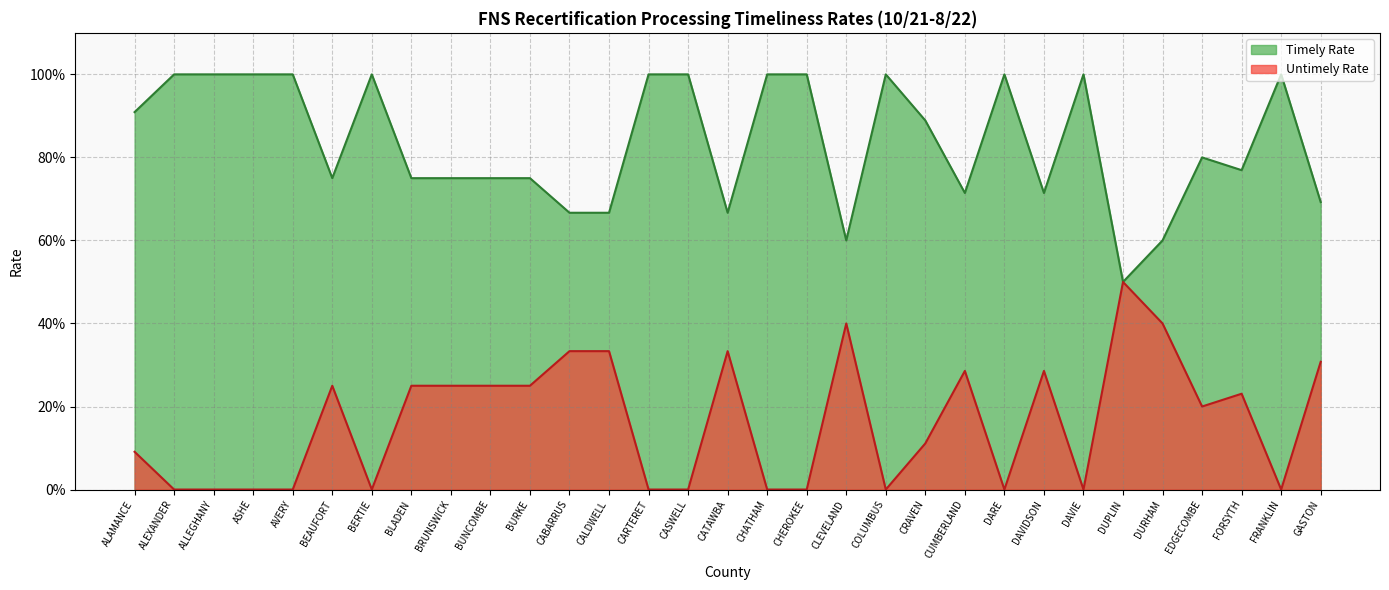

True or false: Untimely Rate has a value of 0.4 at GASTON.

False